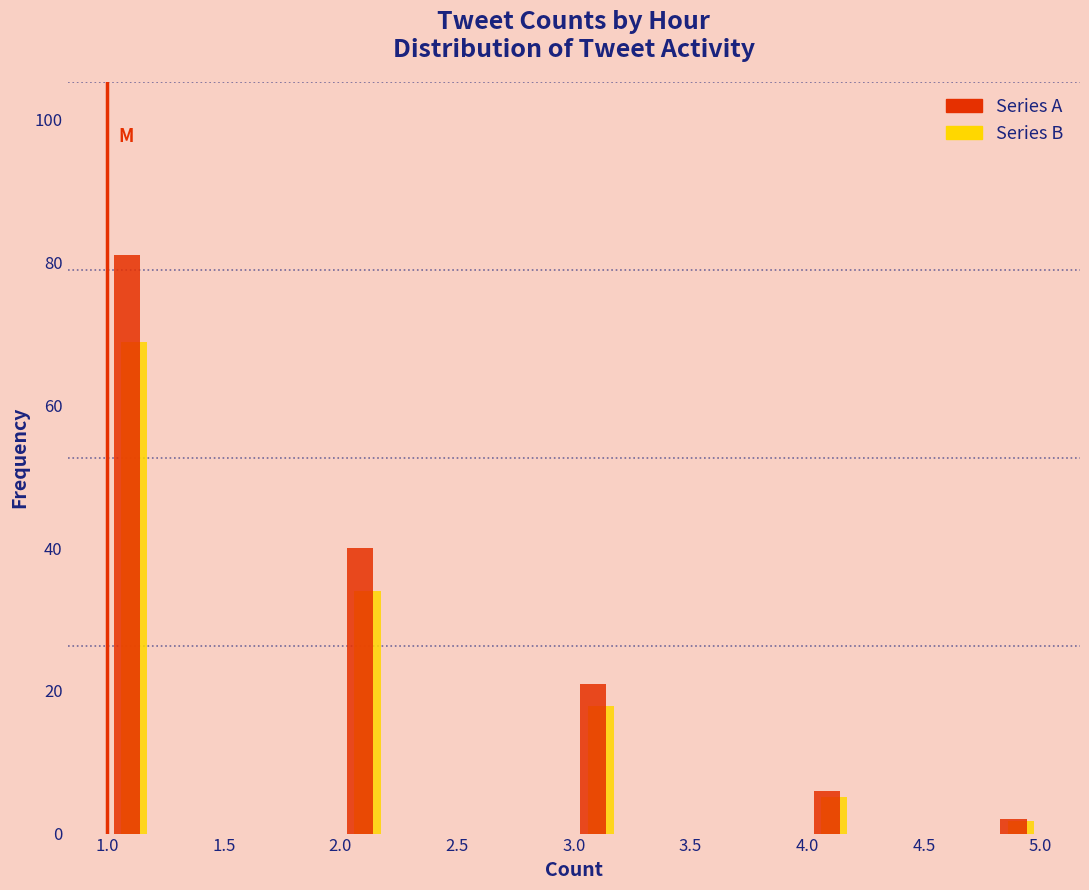

Reading left to right, transcribe this chart: for each range on the x-axis, give the height of each series' bar. The values are not printed on the chart, so give them approximately, as read against the axis.

1.0 to 1.2: Series A=82	Series B=68
1.2 to 1.4: Series A=0	Series B=0
1.4 to 1.6: Series A=0	Series B=0
1.6 to 1.8: Series A=0	Series B=0
1.8 to 2.0: Series A=0	Series B=0
2.0 to 2.2: Series A=40	Series B=34
2.2 to 2.4: Series A=0	Series B=0
2.4 to 2.6: Series A=0	Series B=0
2.6 to 2.8: Series A=0	Series B=0
2.8 to 3.0: Series A=0	Series B=0
3.0 to 3.2: Series A=22	Series B=18
3.2 to 3.4: Series A=0	Series B=0
3.4 to 3.6: Series A=0	Series B=0
3.6 to 3.8: Series A=0	Series B=0
3.8 to 4.0: Series A=0	Series B=0
4.0 to 4.2: Series A=6	Series B=6
4.2 to 4.4: Series A=0	Series B=0
4.4 to 4.6: Series A=0	Series B=0
4.6 to 4.8: Series A=0	Series B=0
4.8 to 5.0: Series A=2	Series B=under 2